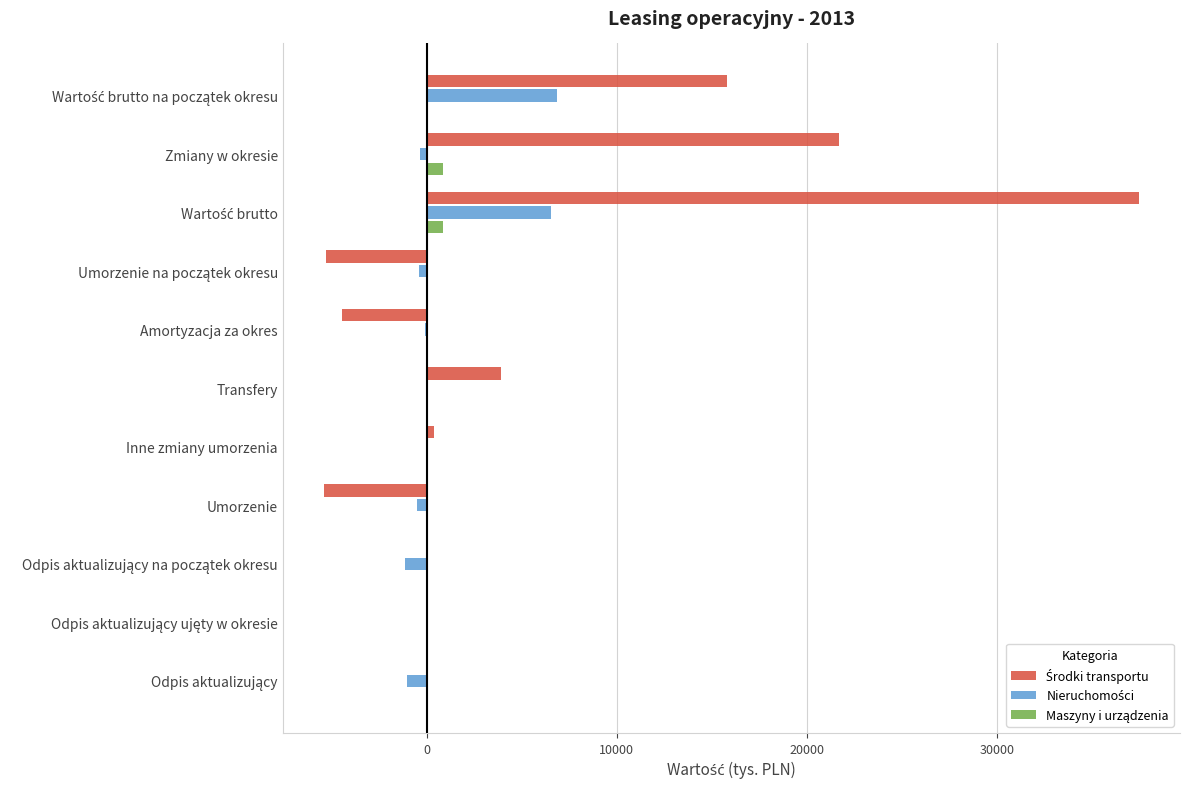

What is the total value across all series at Transfery?

3909